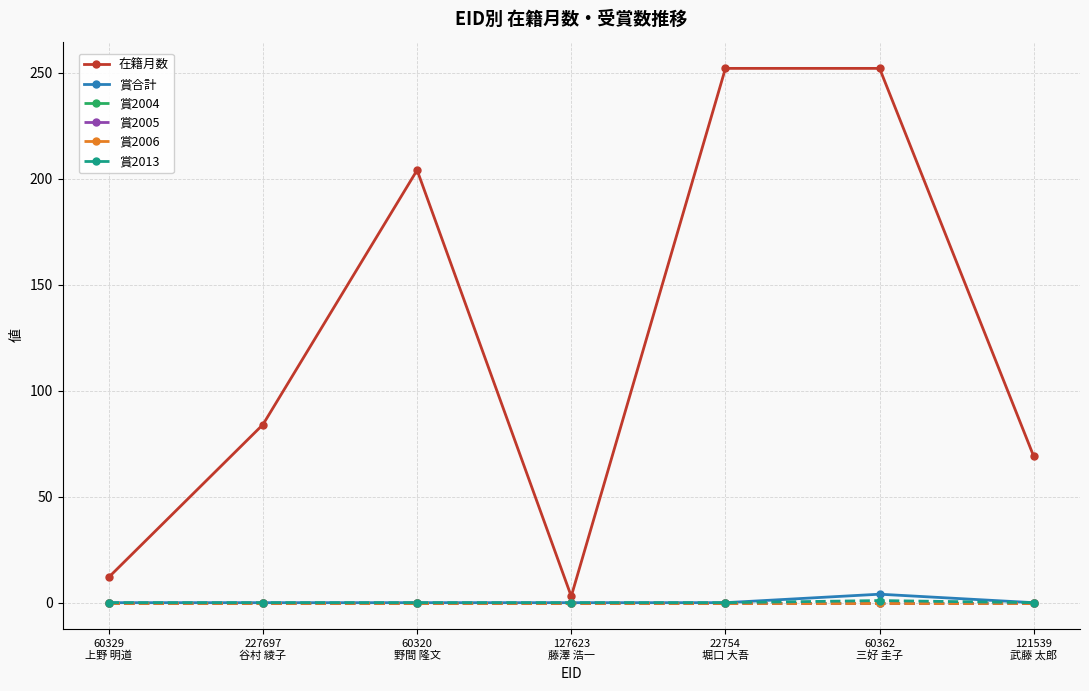

Does the chart have visible grid lines?

Yes